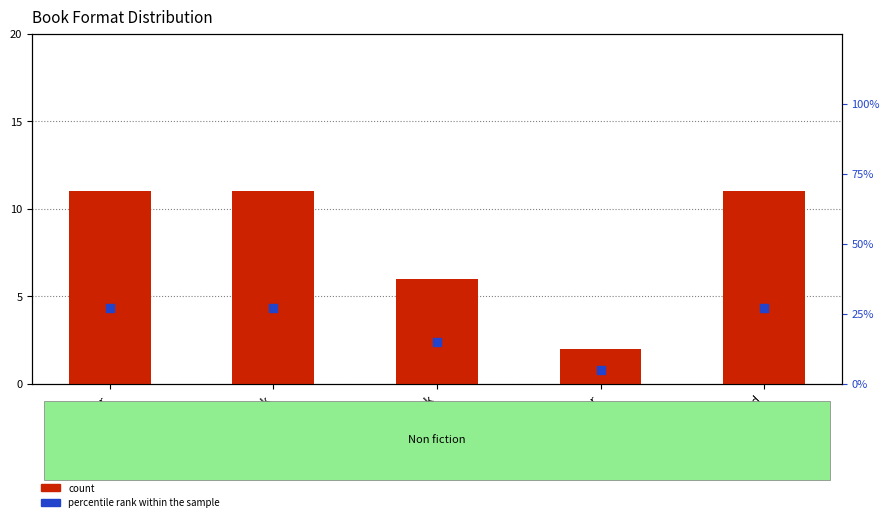

Which series reaches the maximum Y coordinate?

percentile rank within the sample